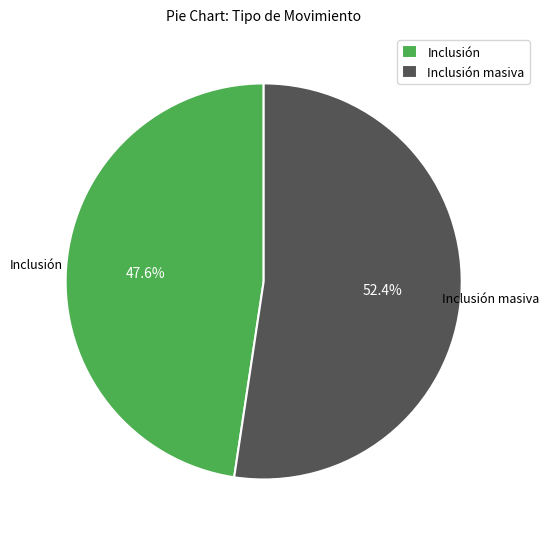

Rank the categories by value from lowest to highest.

Inclusión, Inclusión masiva